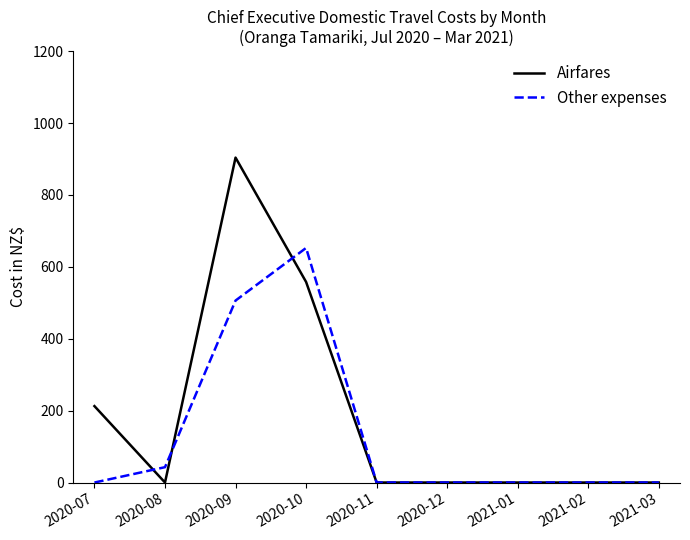

List the series in order of their peak value, lowest first.

Other expenses, Airfares